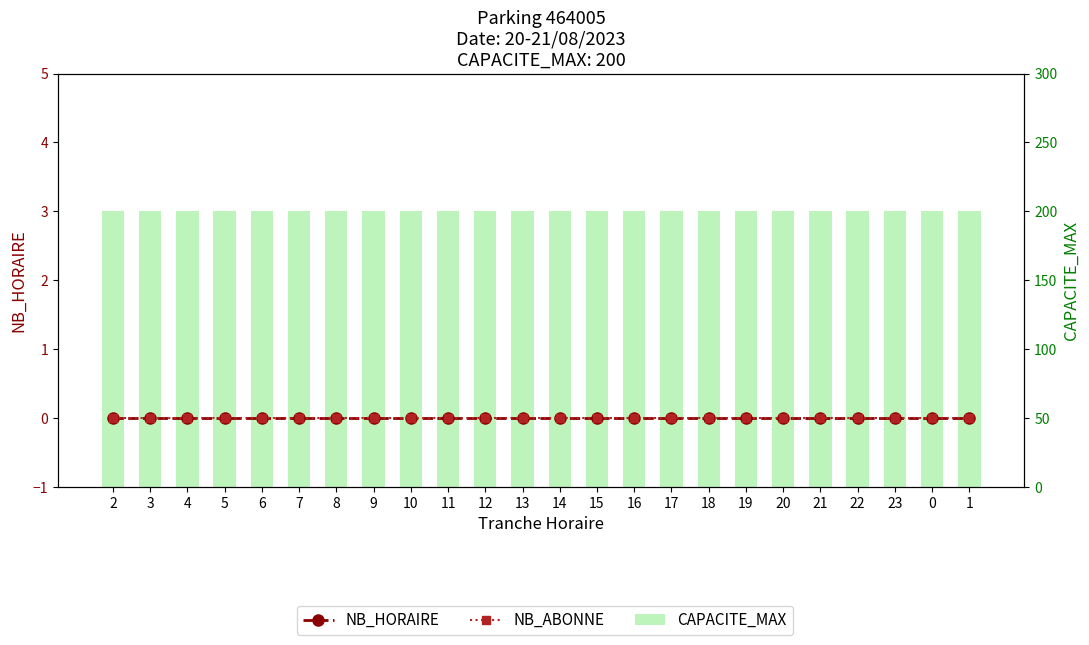

List the series in order of their peak value, lowest first.

NB_HORAIRE, NB_ABONNE, CAPACITE_MAX